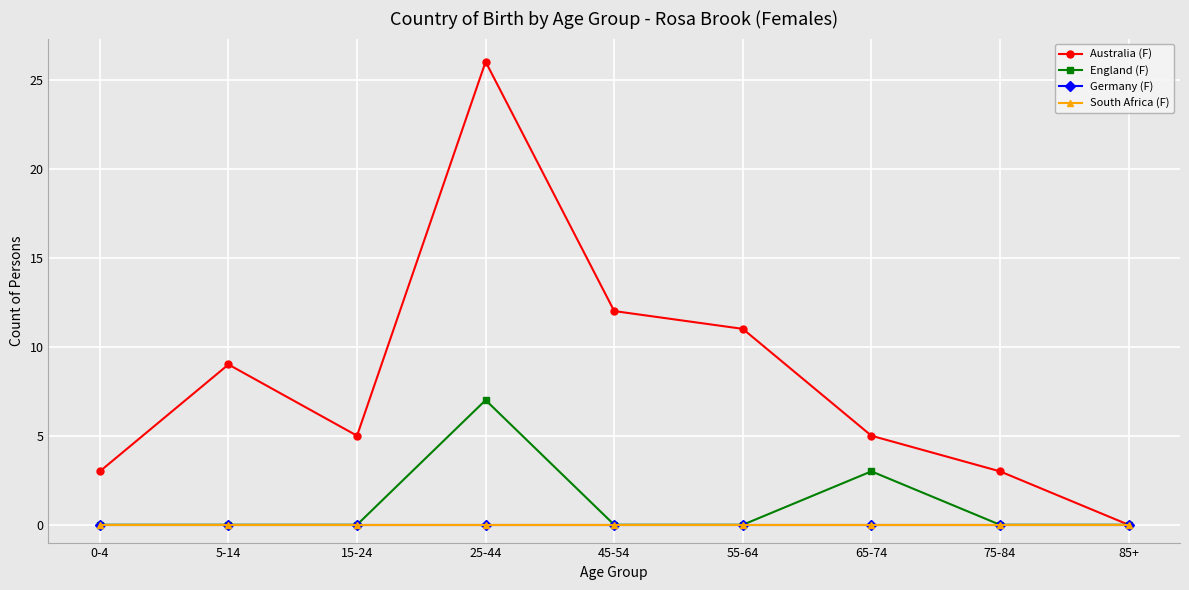

Does the chart have visible grid lines?

Yes